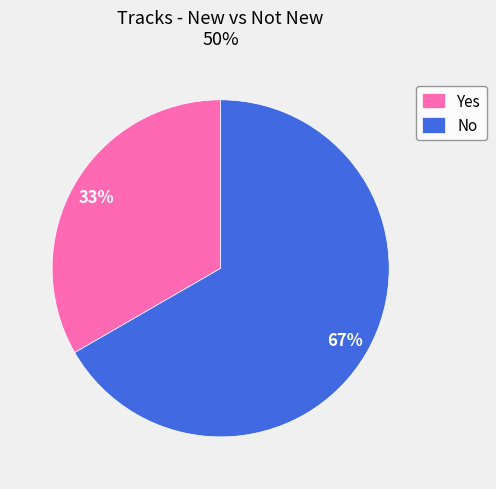

Does No represent more than half of the total?

Yes